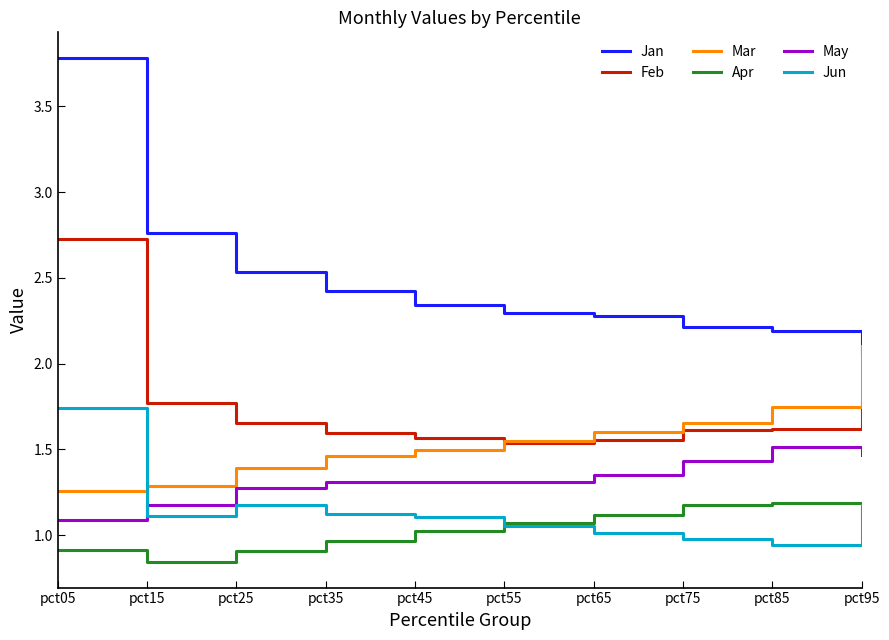

At how many categories does at least one series exceed 2?

10